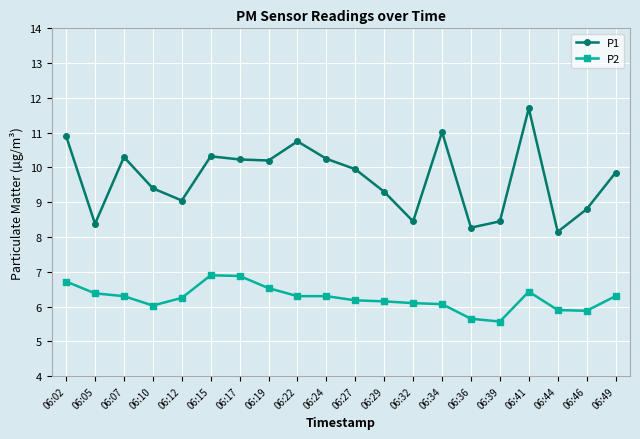

At which category is the sum across all series the highest?

06:41